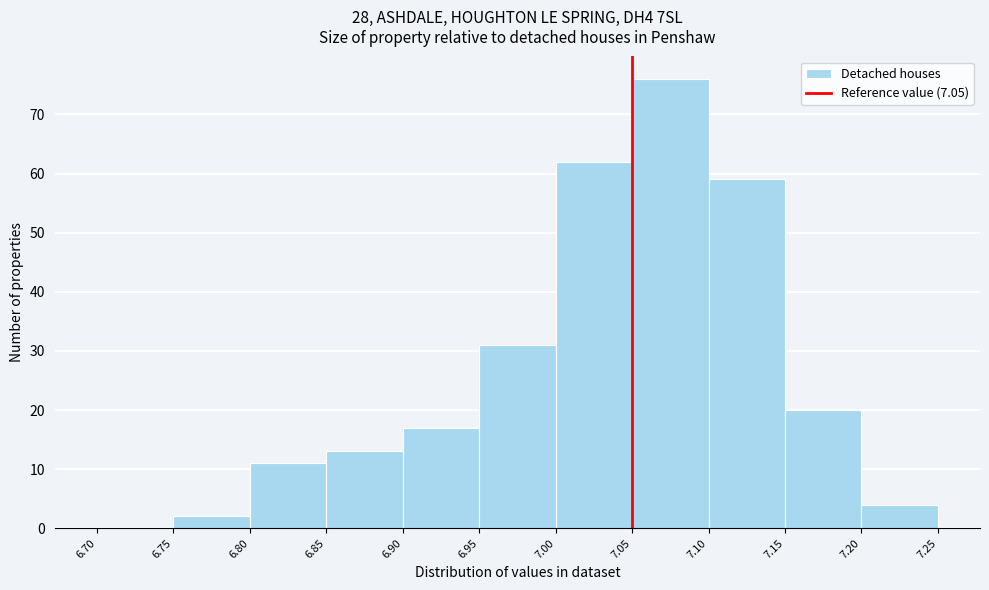

Reading left to right, transcribe this chart: for each bar, give the range it covers on the x-axis and its height. The values are not printed on the chart, so give them approximately, as read against the axis.

6.70 to 6.75: 0
6.75 to 6.80: 2
6.80 to 6.85: 11
6.85 to 6.90: 13
6.90 to 6.95: 17
6.95 to 7.00: 31
7.00 to 7.05: 62
7.05 to 7.10: 76
7.10 to 7.15: 59
7.15 to 7.20: 20
7.20 to 7.25: 4